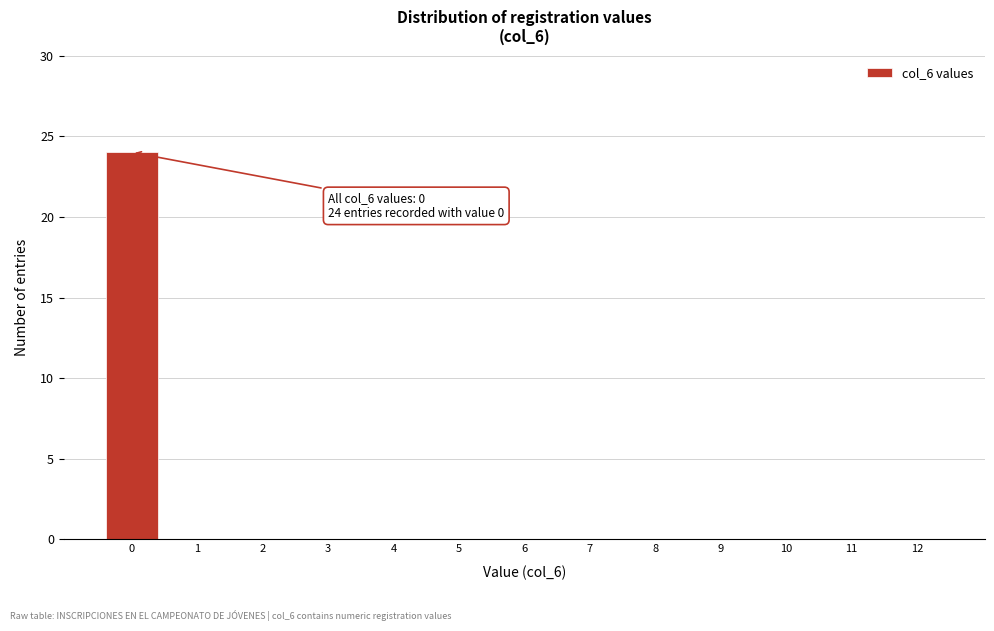

Reading left to right, extract all data points from this chart.

0=24	1=0	2=0	3=0	4=0	5=0	6=0	7=0	8=0	9=0	10=0	11=0	12=0